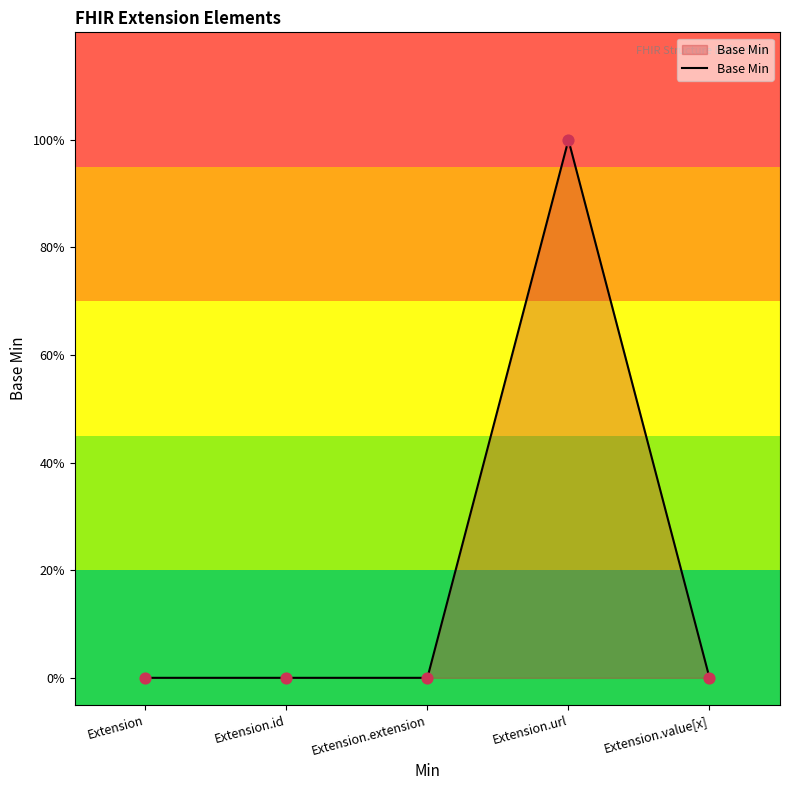

What is the change in value from Extension.url to Extension.value[x]?

-1